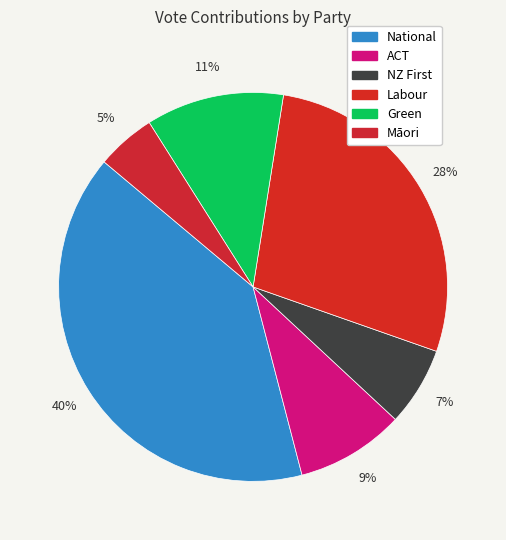

True or false: ACT accounts for 9% of the total.

True